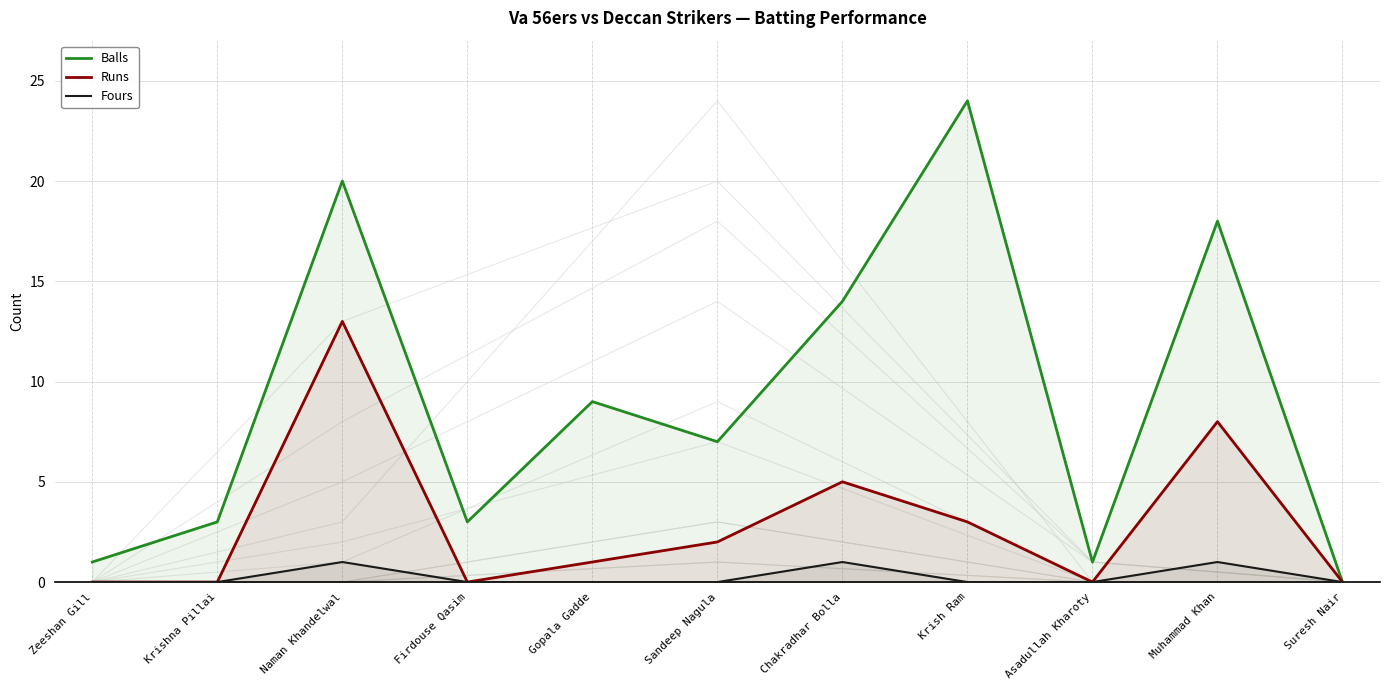

Which category has the highest value in the Balls series?

Krish Ram